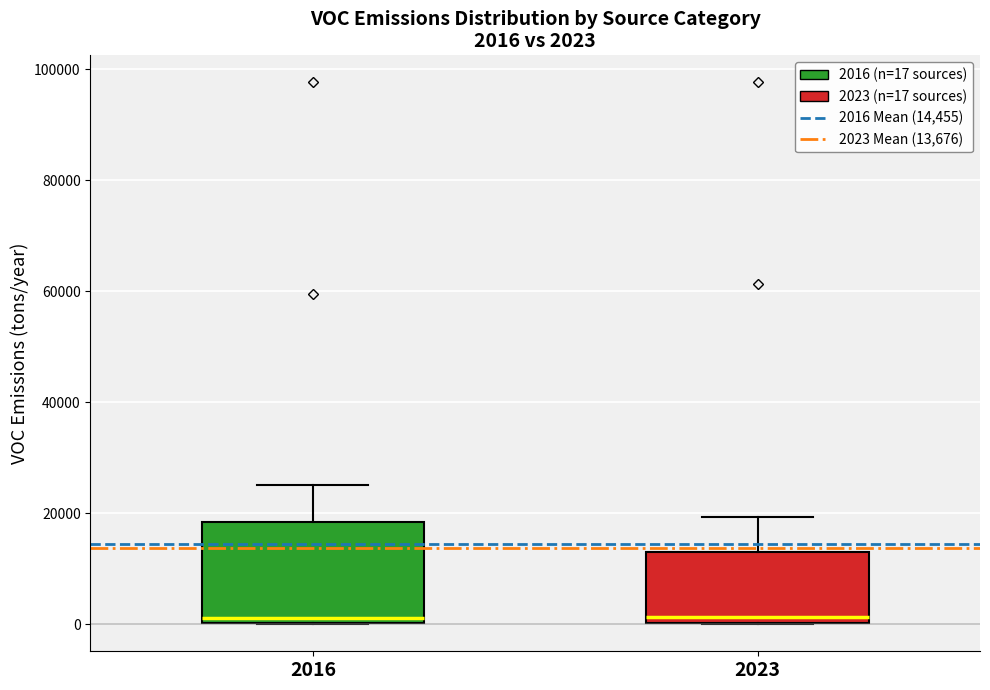

Which box is the tallest, from its lower edge to its upper edge?

2016